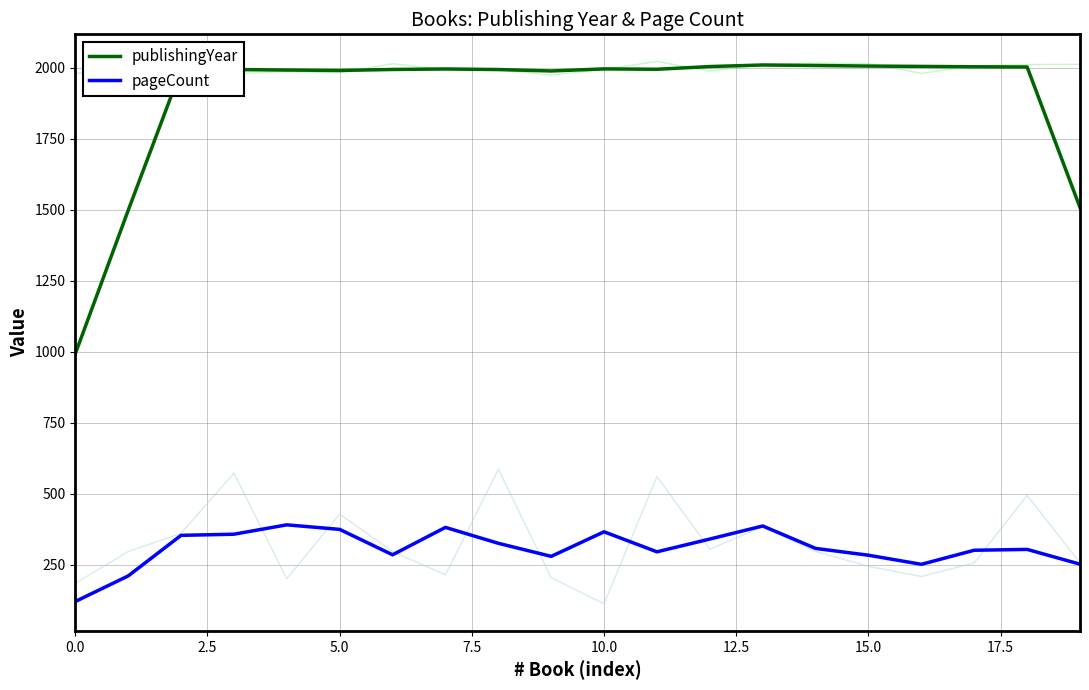

Where is pageCount nearest to the value 255?

19